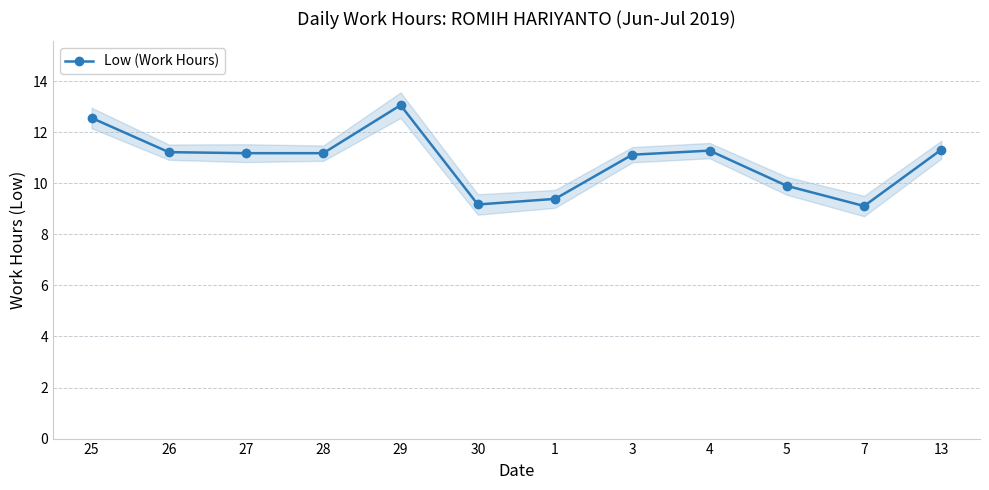

What is the difference between the maximum and minimum values?

4.0